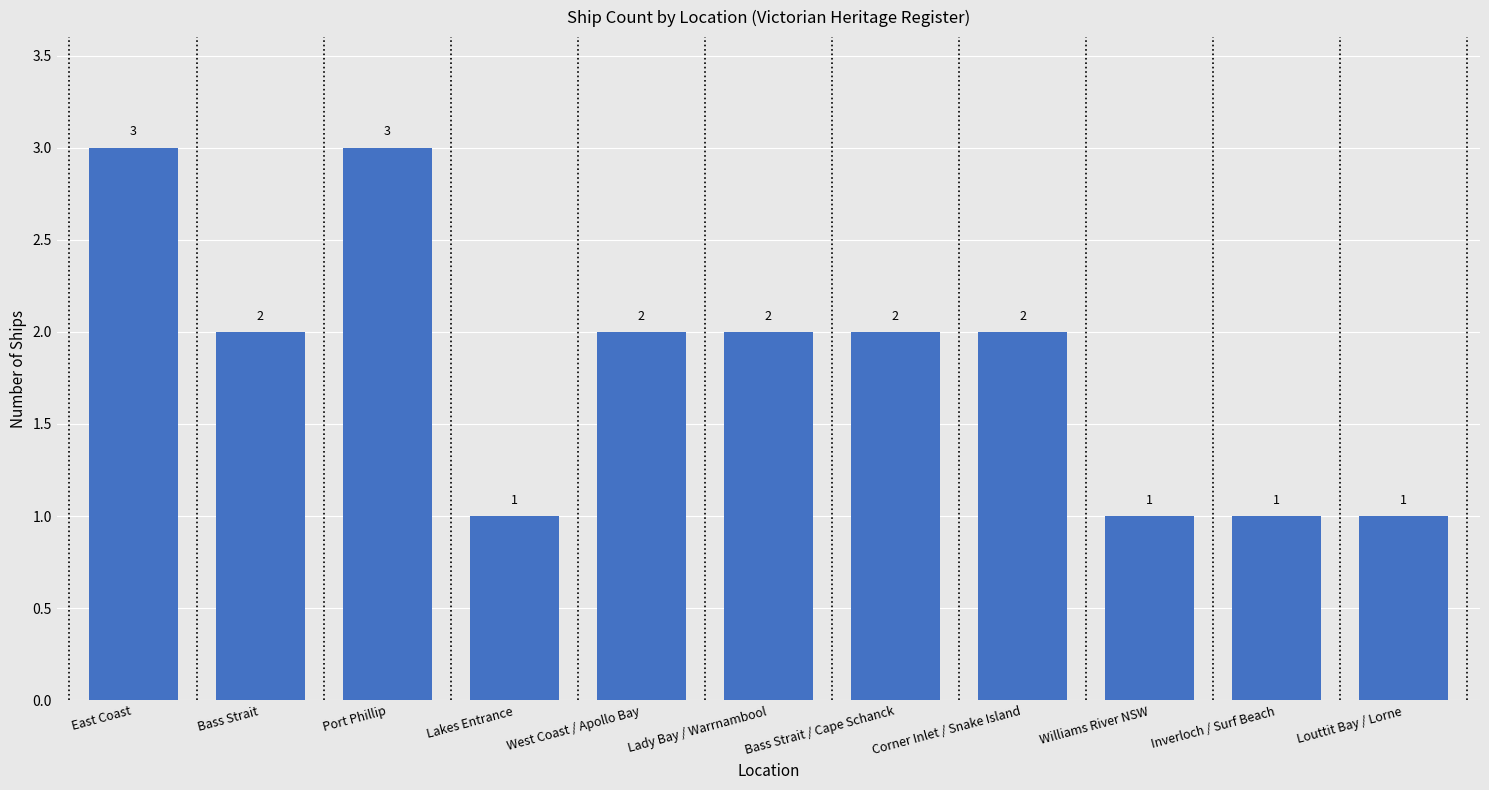

What is the greatest value displayed?

3